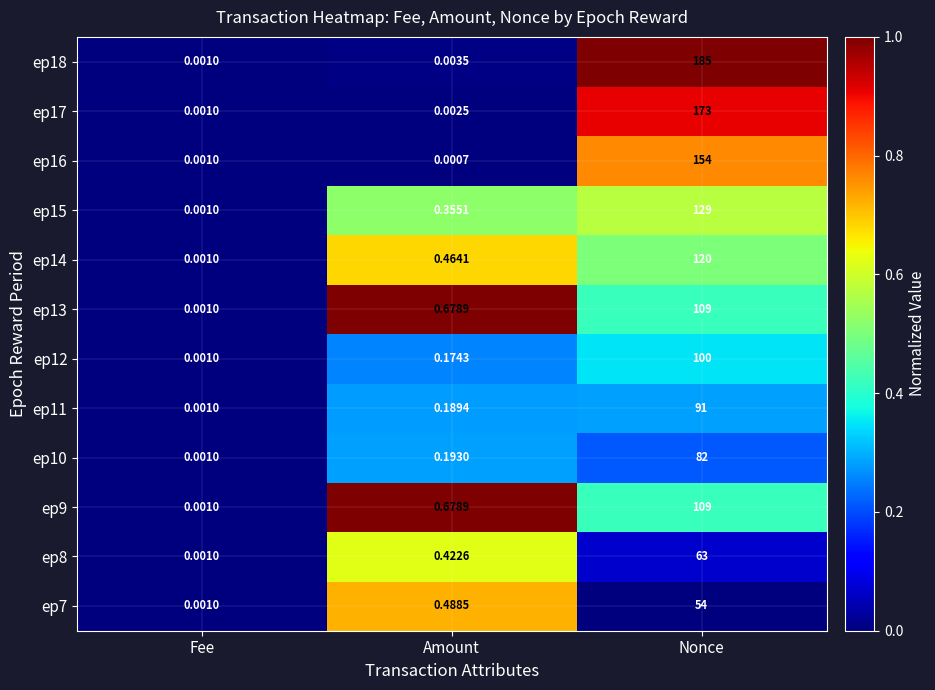

True or false: ep7 has a value of -0.3 at Nonce.

False